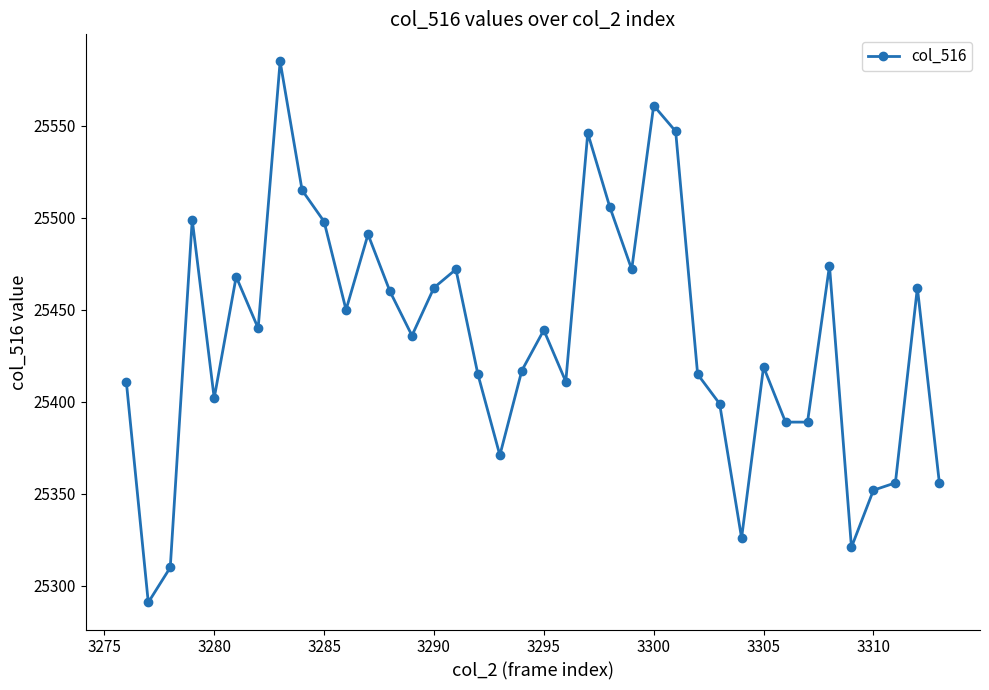

What is the value of the 36th point from the left?

25356